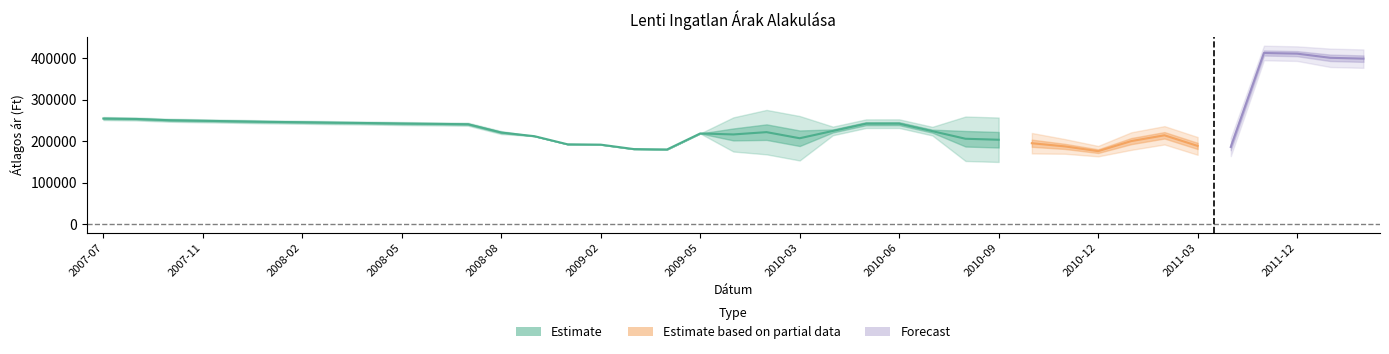

What position from the right is 2008-03?

32